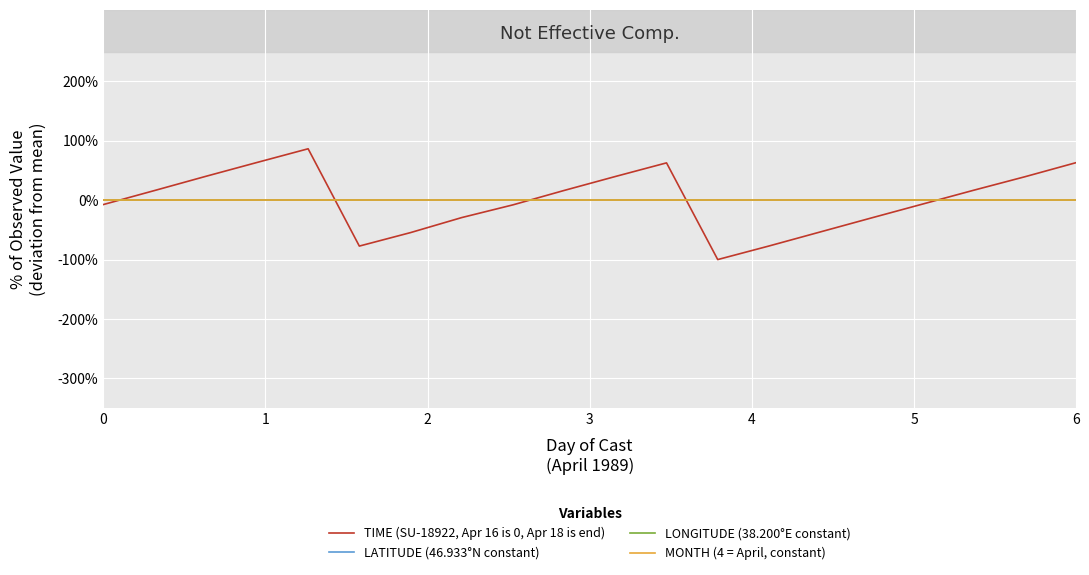

Is this an area chart (filled region under the line)?

No